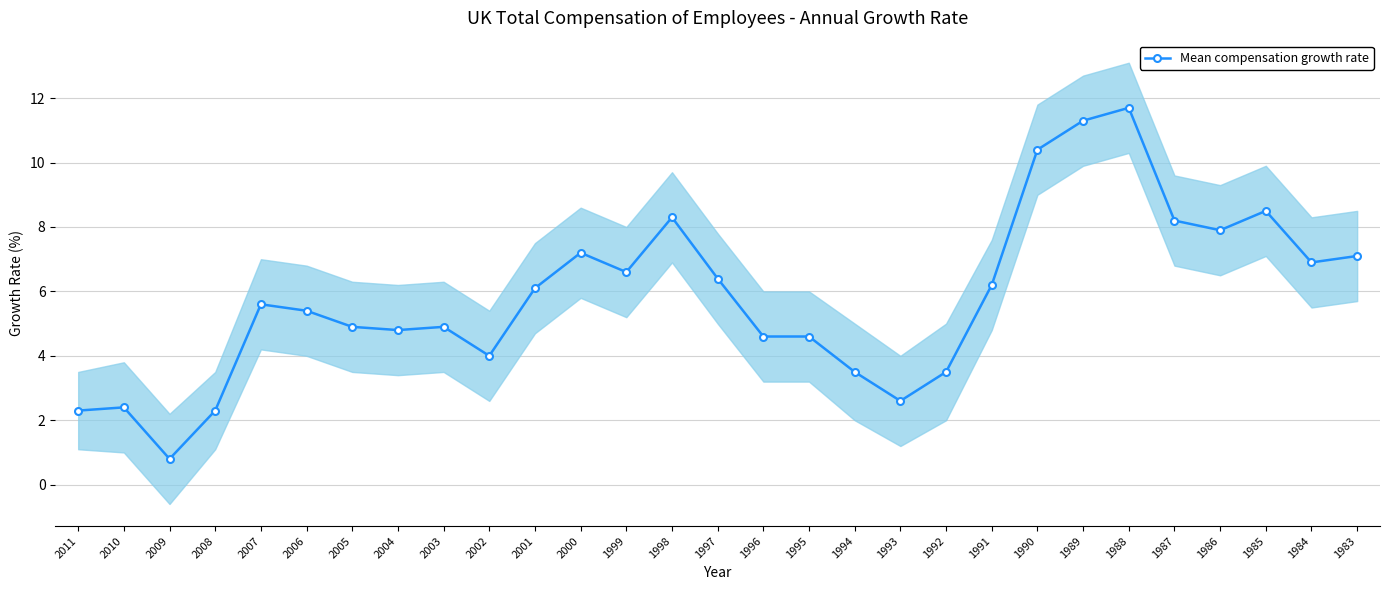

How many points are lower than both their immediate neighbors (excluding endpoints)?

7